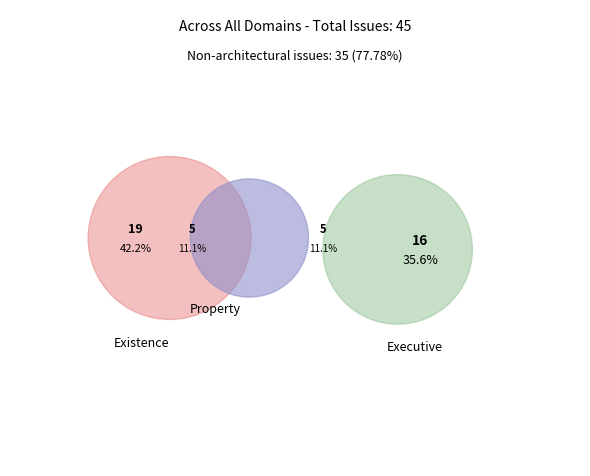

Does any single category account for the majority?

No